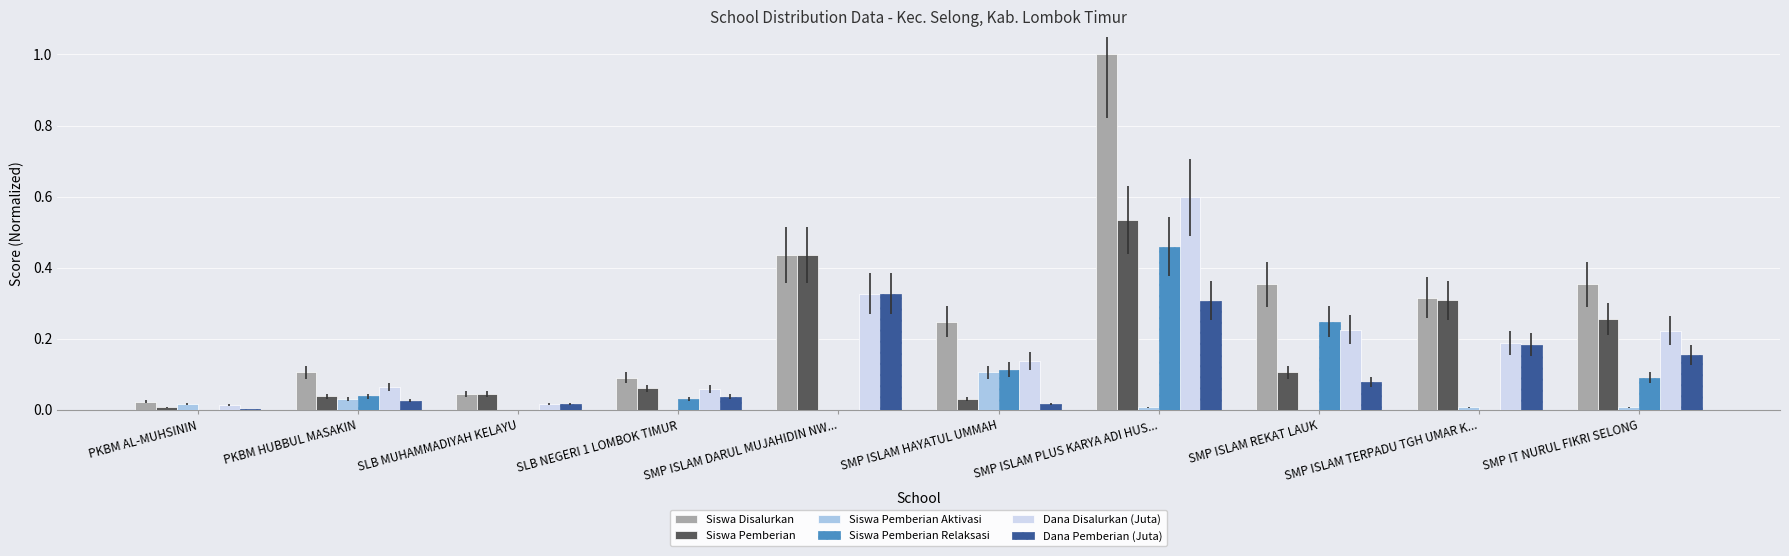

What is the greatest value displayed?

1.0